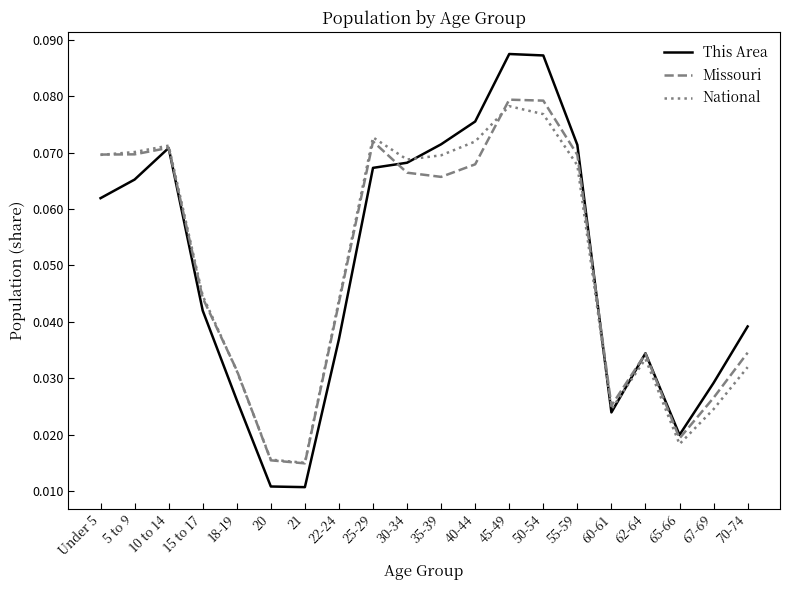

Which series has the largest range (max minus min)?

This Area